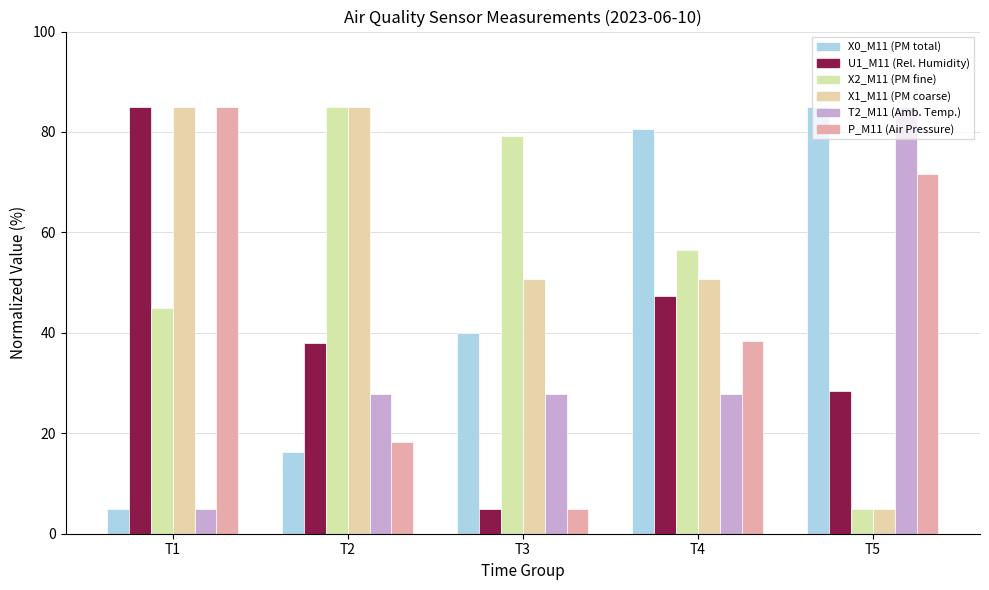

Count the number of data series in this chart.

6